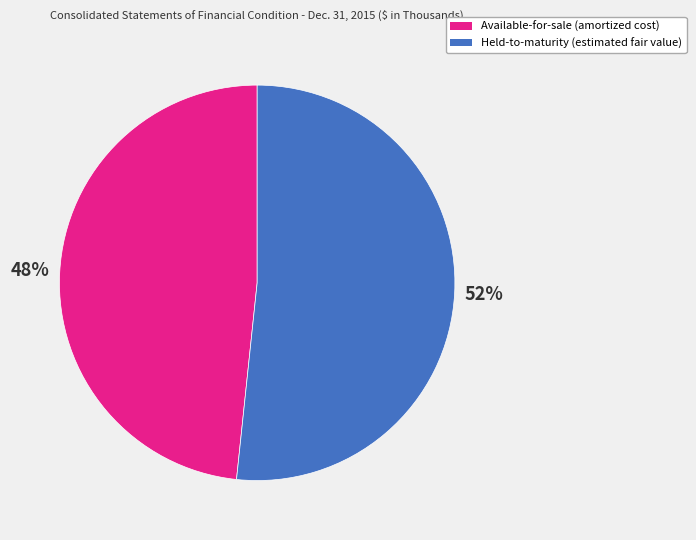

True or false: Available-for-sale (amortized cost) accounts for 48% of the total.

True